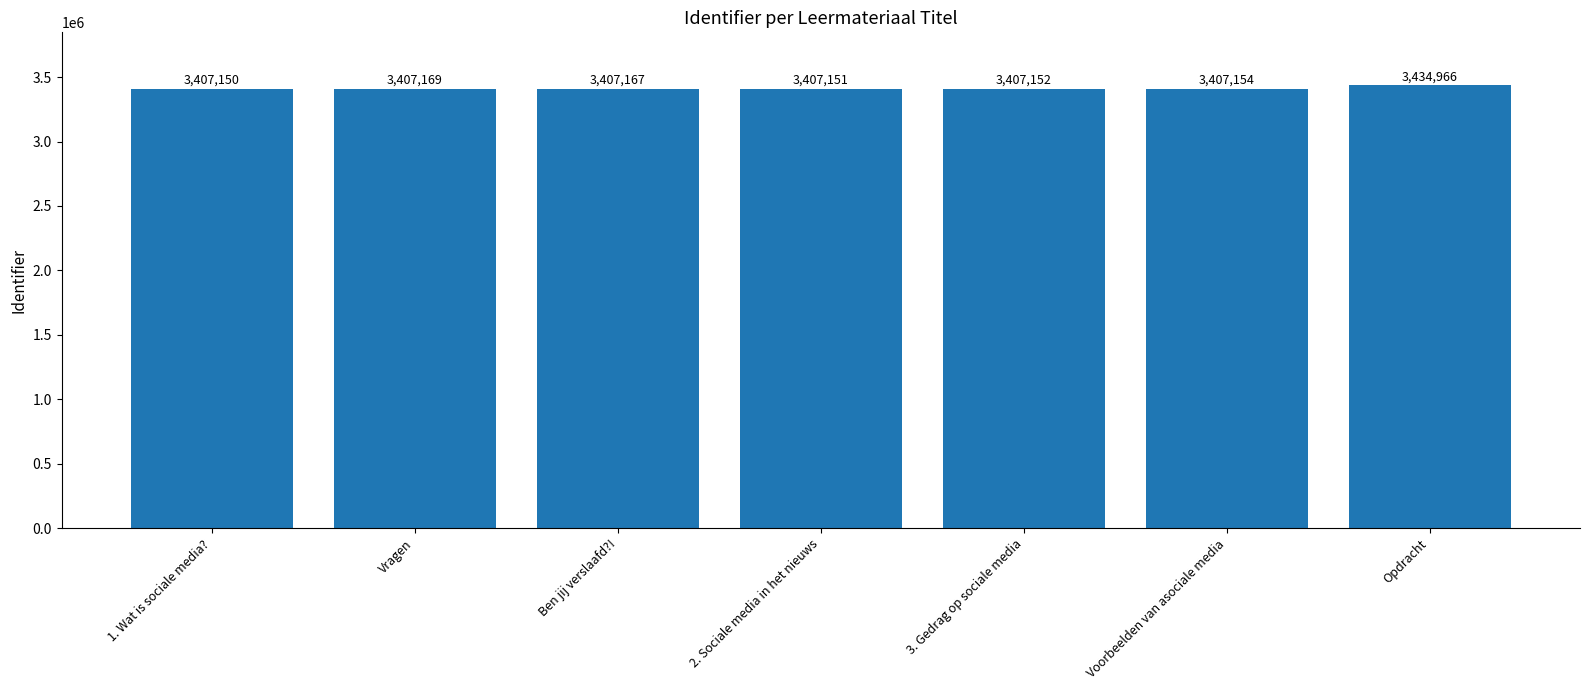

What is the maximum value shown in the chart?

3434966